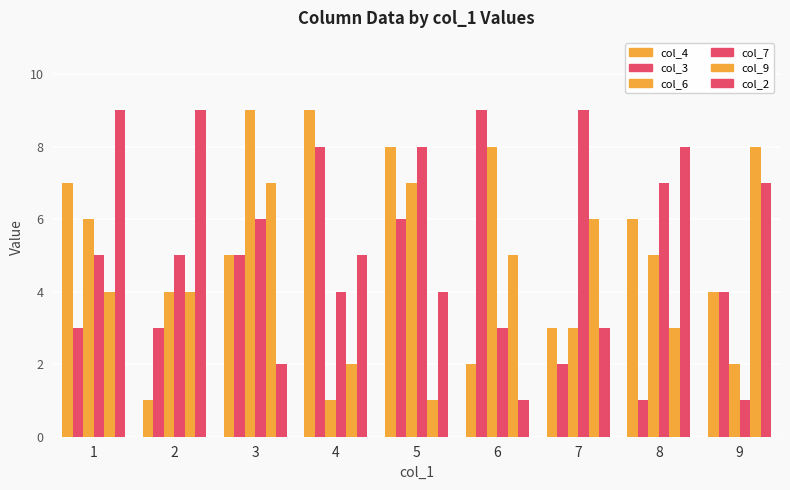

What is the sum of the col_2 values at 5 and 4?

9